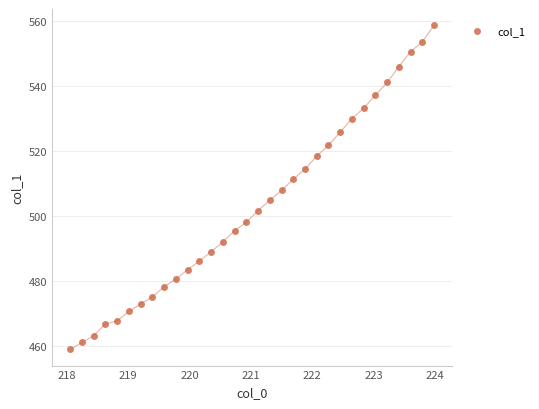

What is the range of X values (max minus min)?

5.9